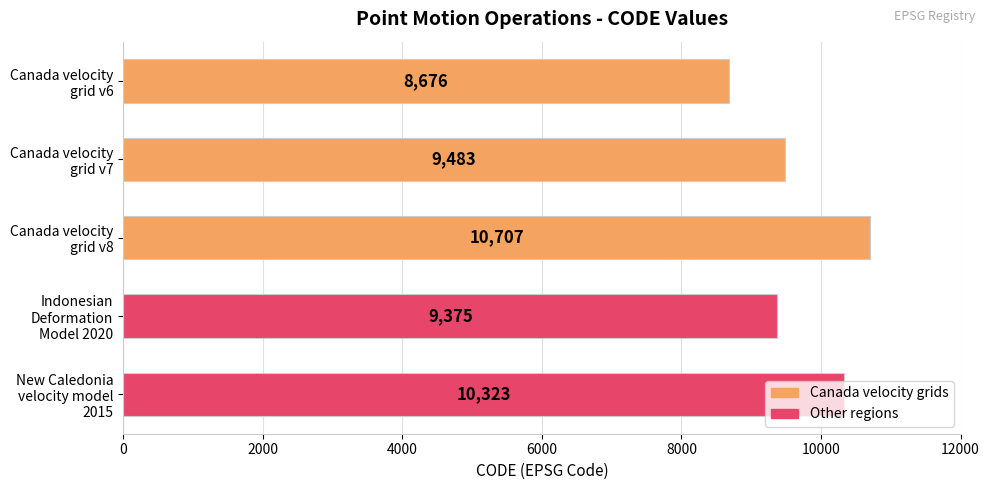

What is the difference between the maximum and minimum values?

2031